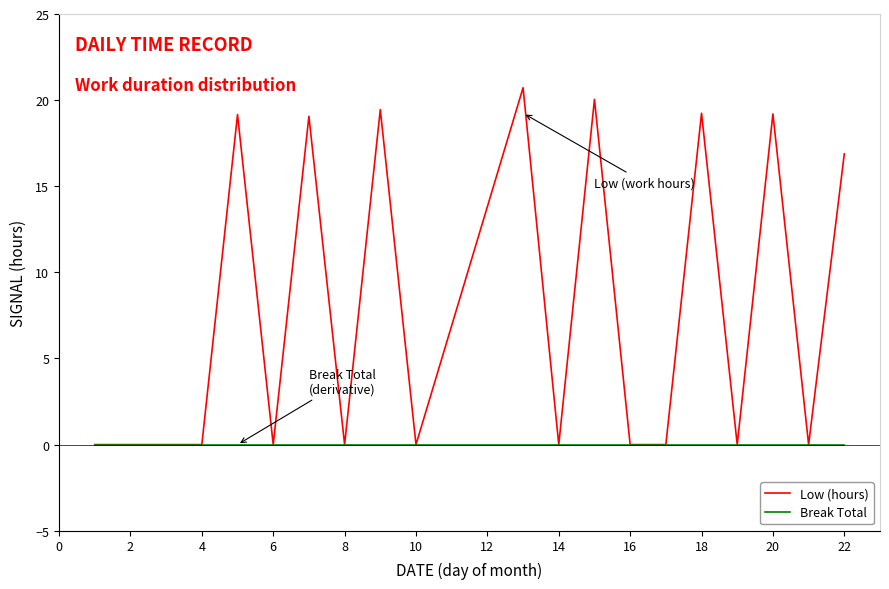

Which series has the largest total across all categories?

Low (hours)